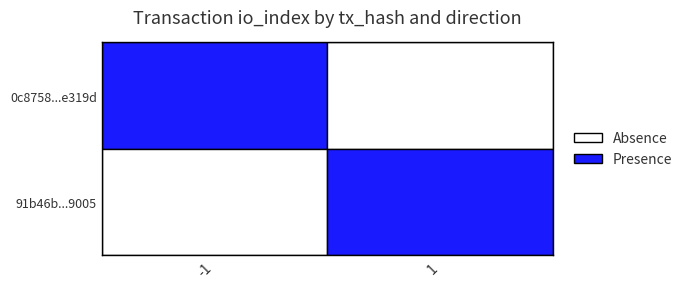

What is the difference between the 91b46b42b380934097f4e25a1eab59f9fb29005 values at io_index and direction?

2